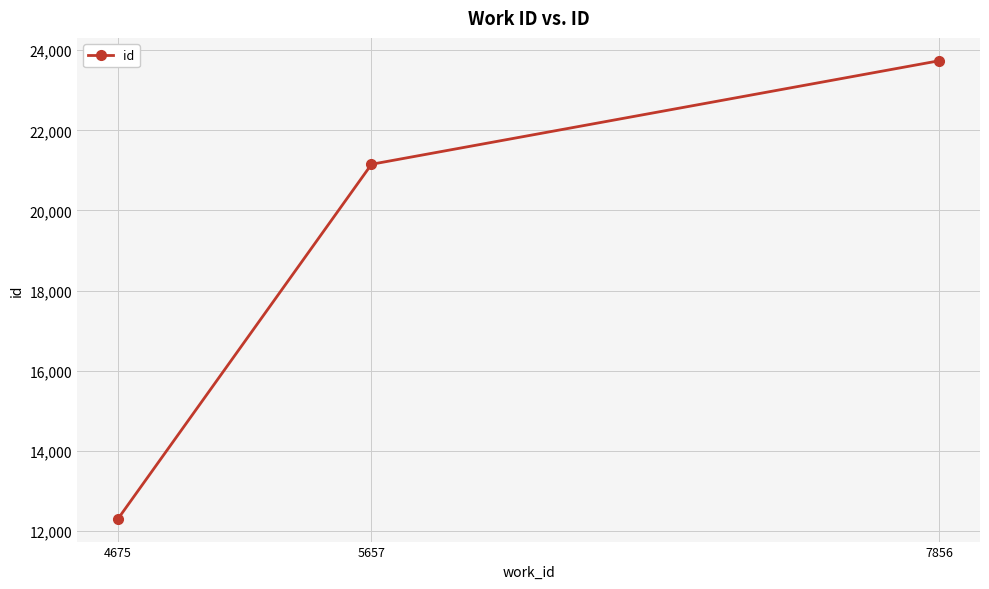

Is it true that the value at 7856 is 31288?

False